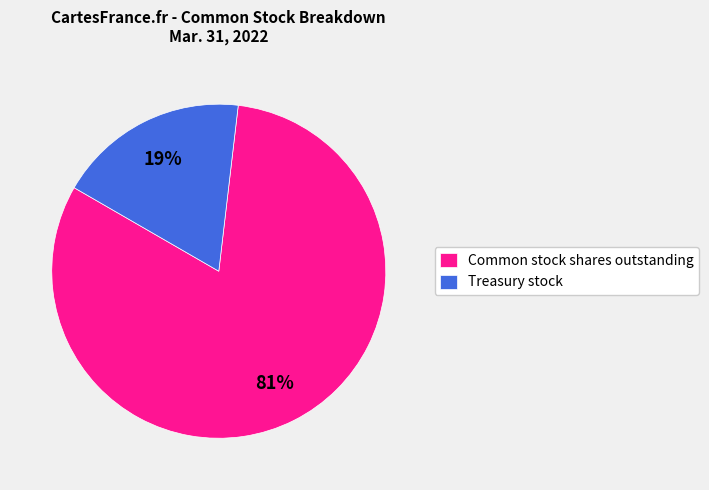

Combined, do Treasury stock and Common stock shares outstanding account for over 50%?

Yes